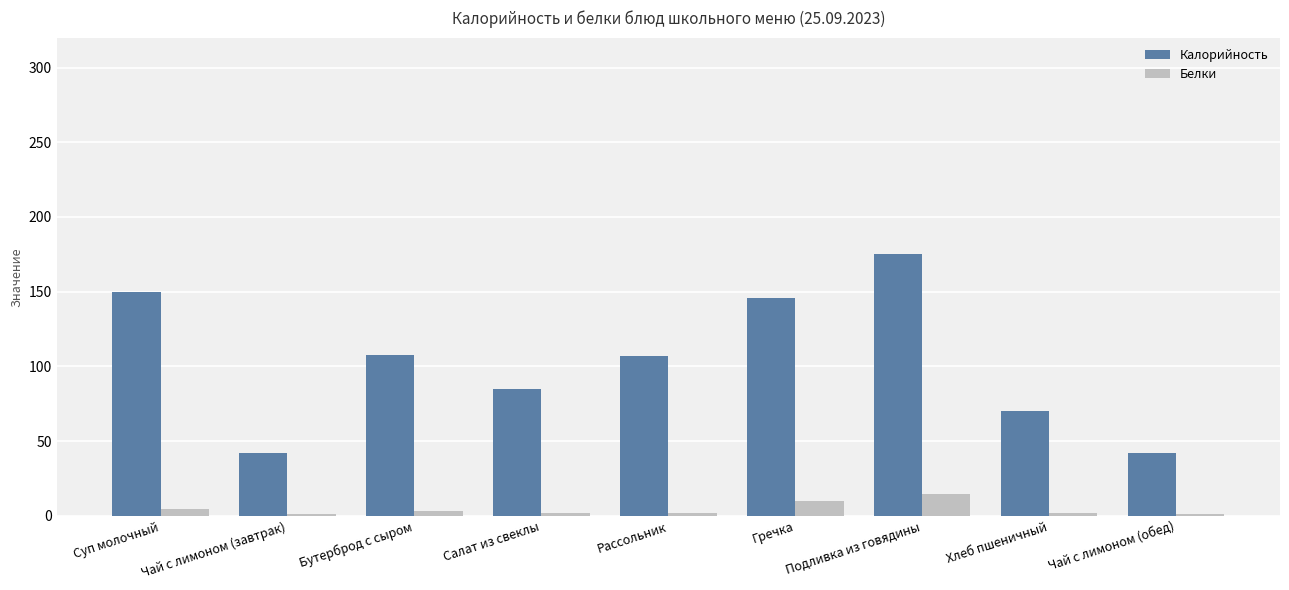

What is the sum of the Белки values at Подливка из говядины and Чай с лимоном (обед)?

16